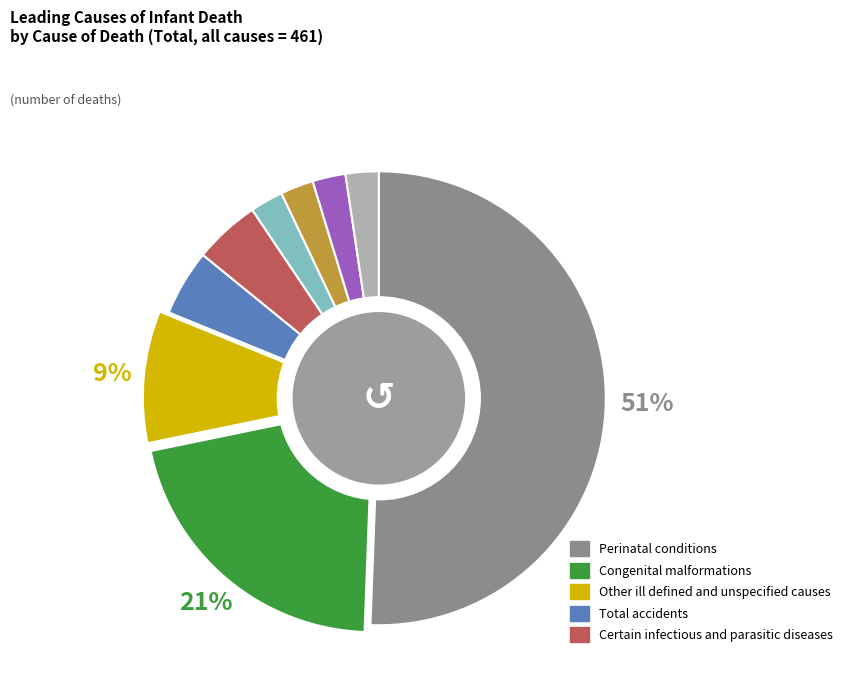

To the nearest percent, what is the average slice percentage?

11%